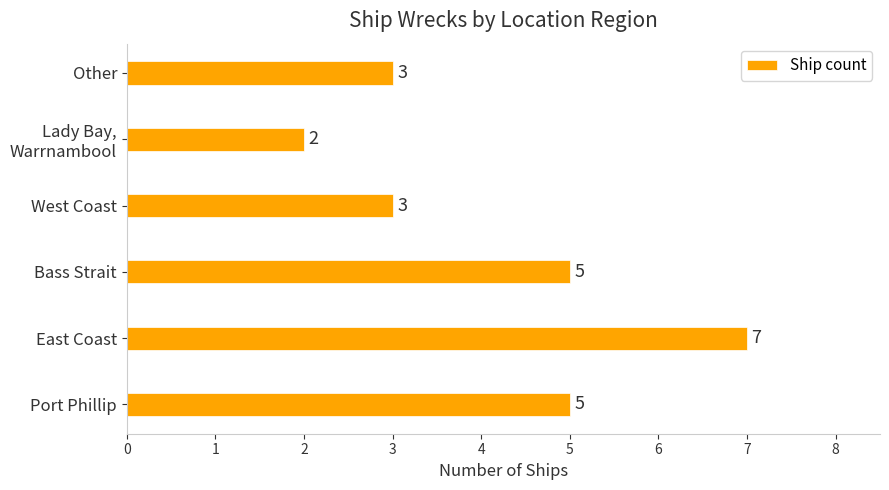

How many data points are less than 5?

3